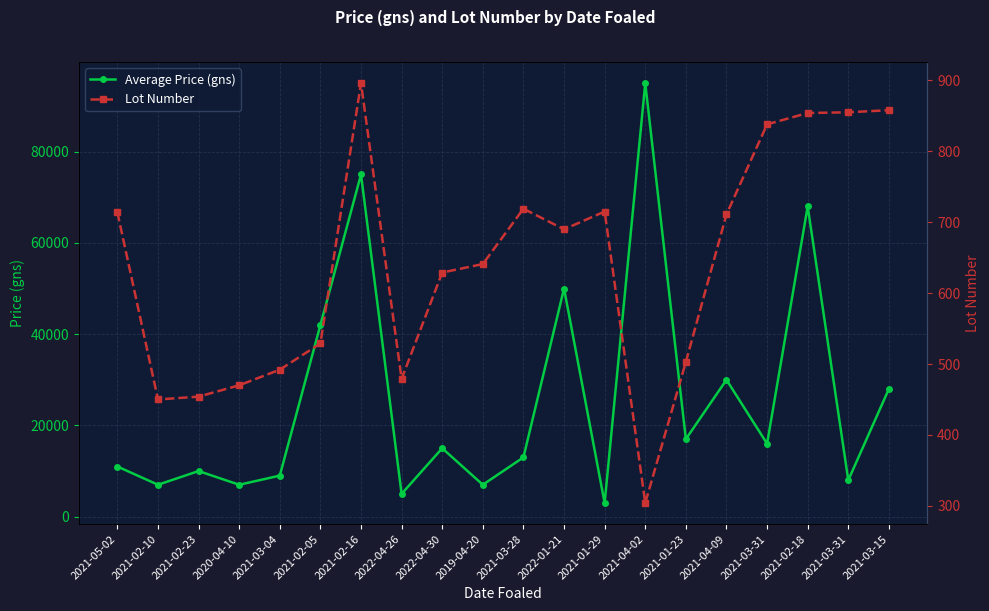

At which category is the sum across all series the highest?

2021-04-02